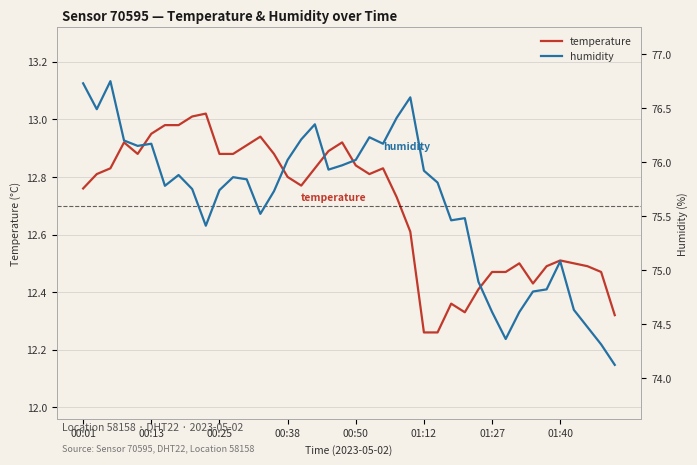

Does the chart have visible grid lines?

Yes